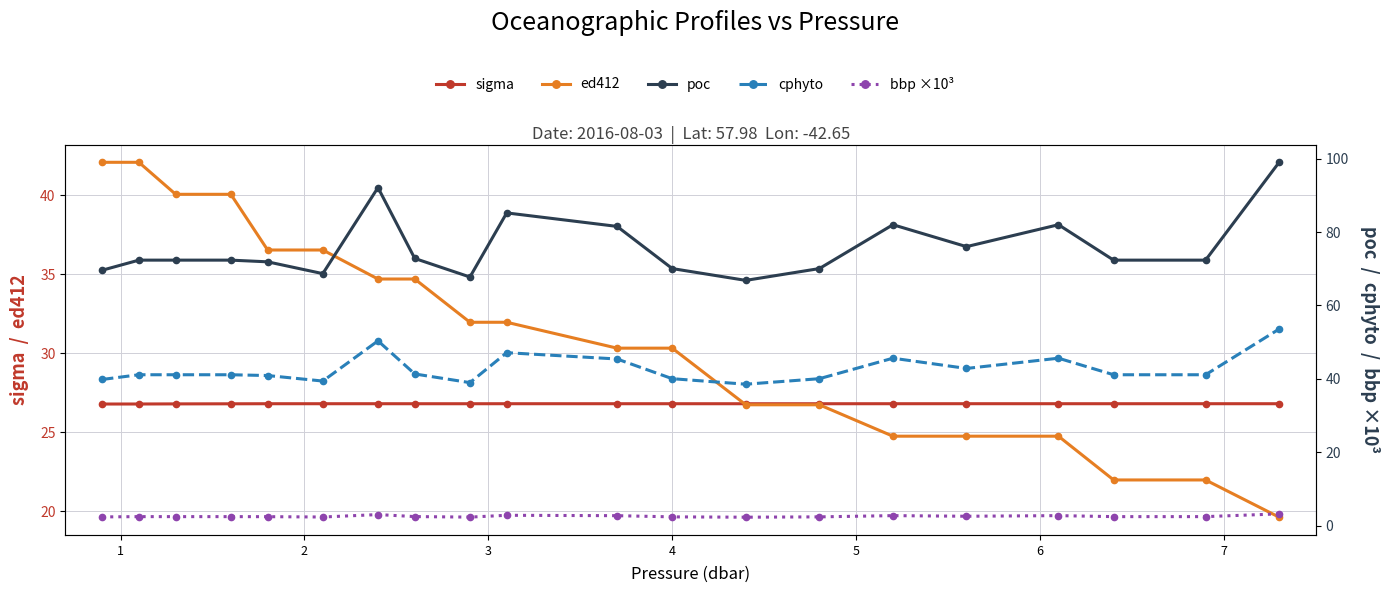

Reading left to right, what are all the values shown in this chart?

sigma: 26.8	26.8	26.8	26.8	26.8	26.8	26.8	26.8	26.8	26.8	26.8	26.8	26.8	26.8	26.8	26.8	26.8	26.8	26.8	26.8
ed412: 42.1	42.1	40.1	40.1	36.5	36.5	34.7	34.7	32.0	32.0	30.3	30.3	26.7	26.7	24.8	24.8	24.8	22.0	22.0	19.6
poc: 69.6	72.4	72.4	72.4	71.9	68.7	92.1	72.8	67.8	85.2	81.5	70.1	66.8	70.1	82.0	76.0	82.0	72.4	72.4	99.0
cphyto: 39.8	41.1	41.1	41.1	40.9	39.4	50.4	41.3	39.0	47.1	45.4	40.0	38.5	40.0	45.6	42.8	45.6	41.1	41.1	53.6
bbp ×10³: 2.4	2.4	2.4	2.4	2.4	2.3	3.0	2.5	2.3	2.8	2.7	2.4	2.3	2.4	2.7	2.6	2.7	2.4	2.4	3.2